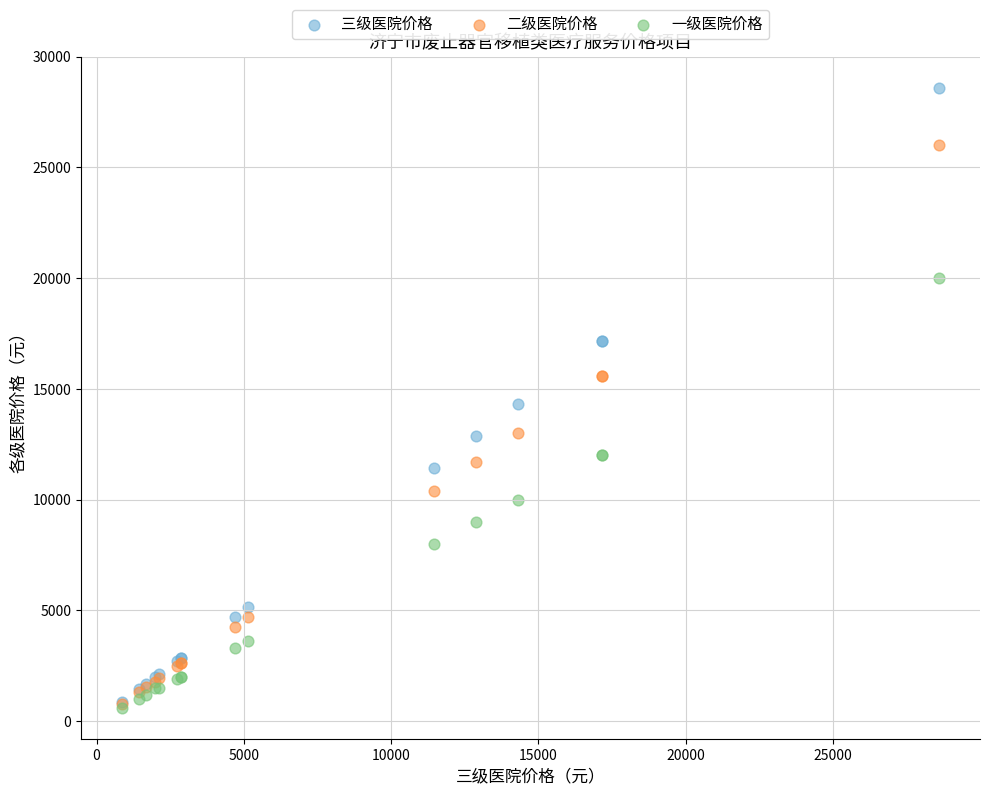

In the 三级医院价格 series, what Y value is closest to 14730?

14300